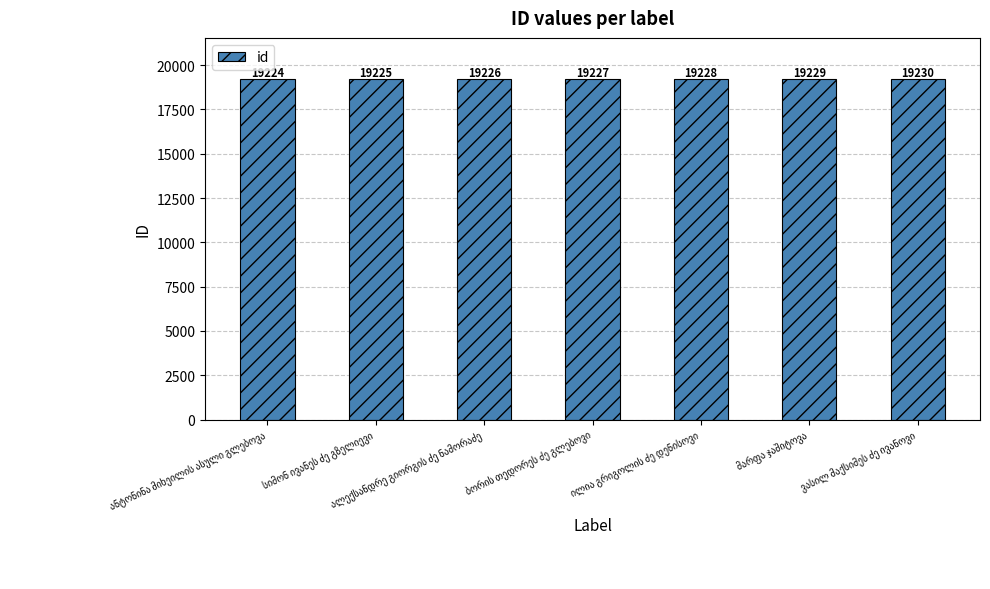

How many data points does each series have?

7